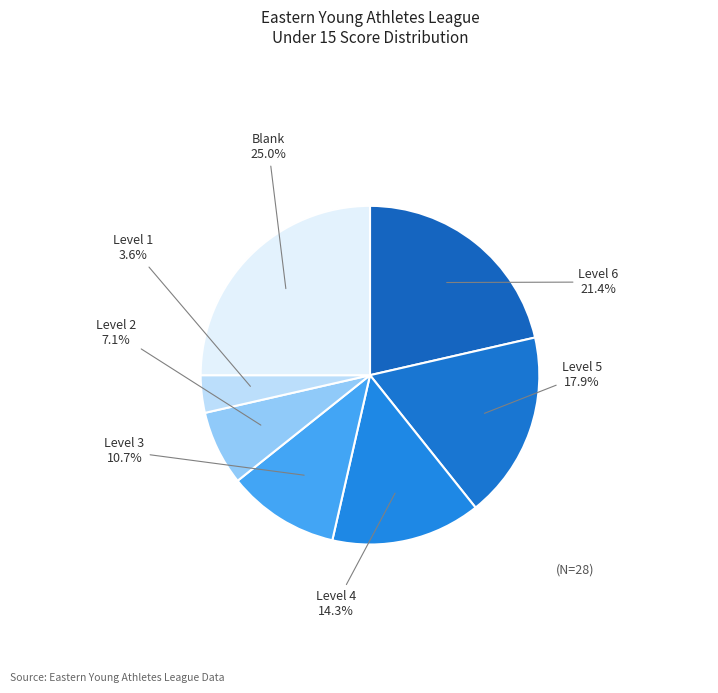

To the nearest percent, what portion does Blank represent?

25%